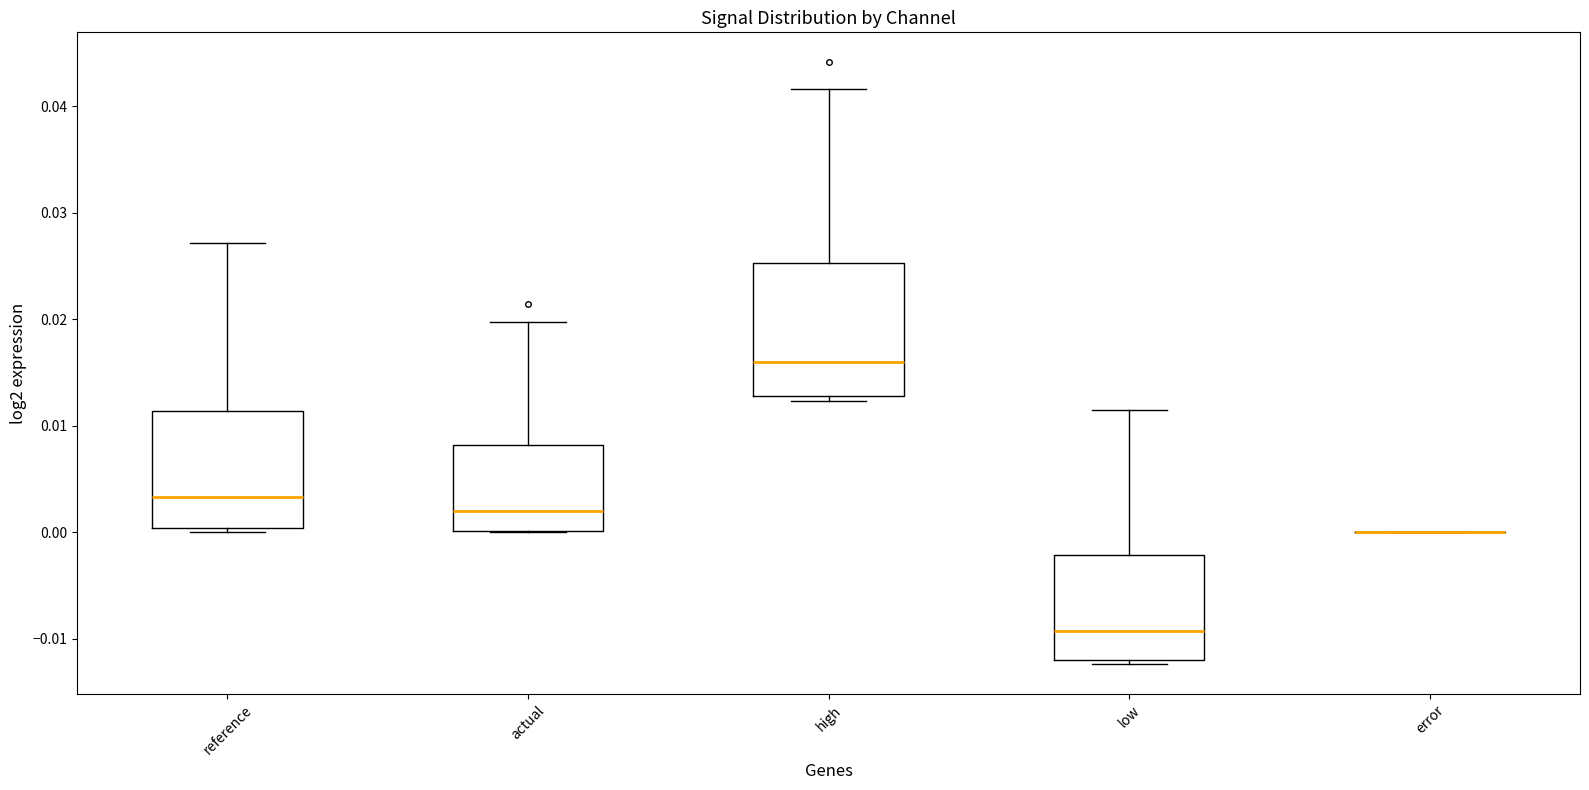

Which box is the tallest, from its lower edge to its upper edge?

high